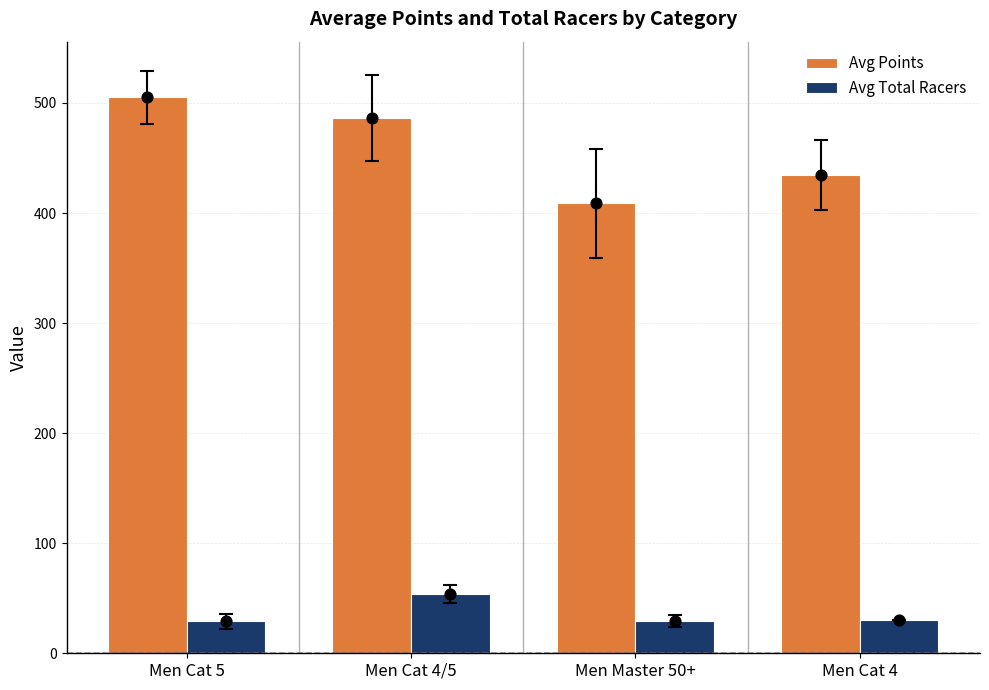

Which series reaches the minimum Y coordinate?

Avg Total Racers